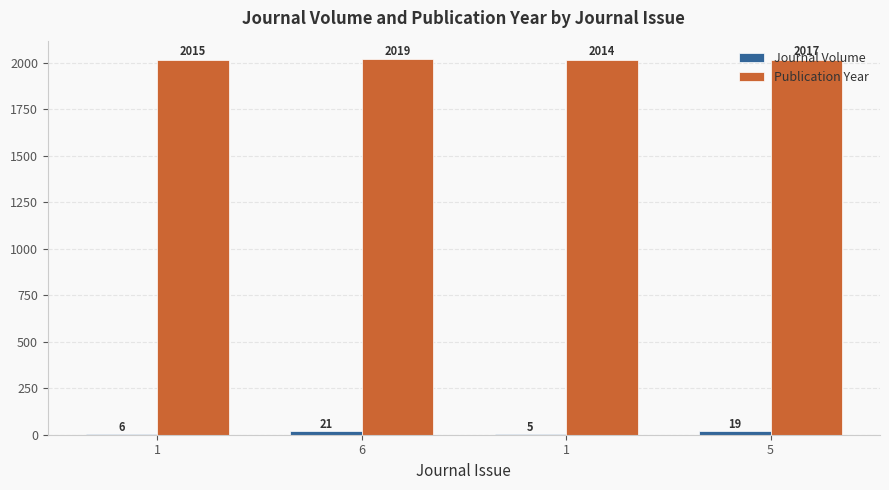

The value of Publication Year at 6 is 2019. True or false?

True